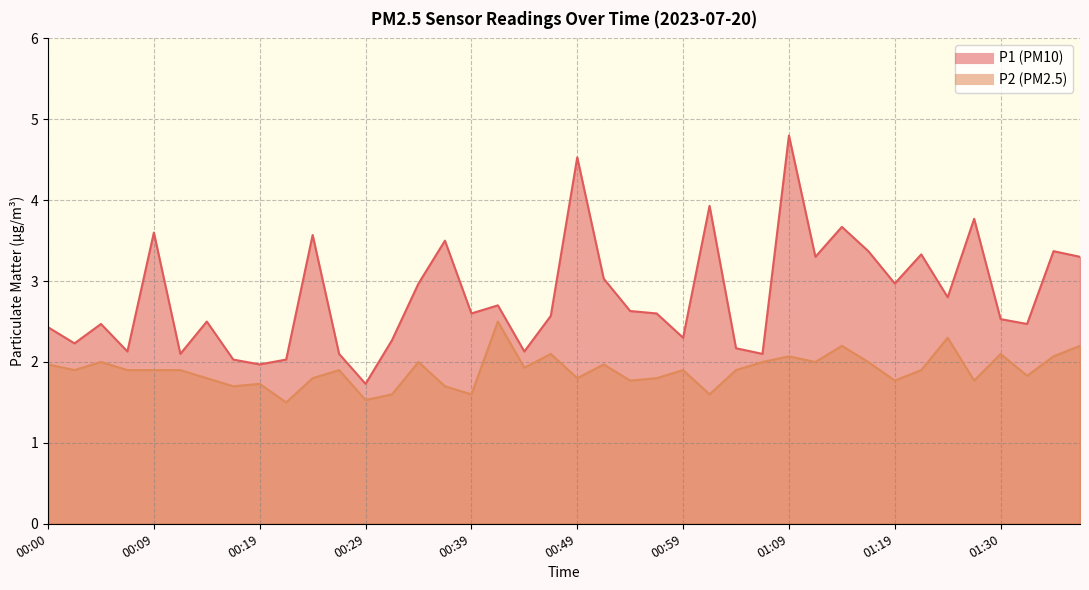

What position from the right is 00:41?

23